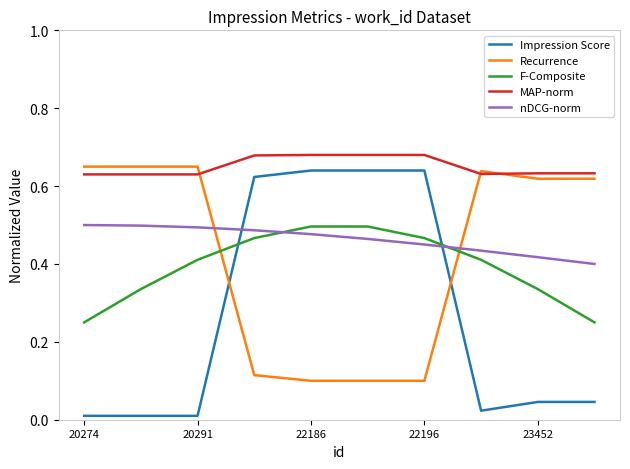

True or false: Impression Score and MAP-norm intersect in this chart.

False